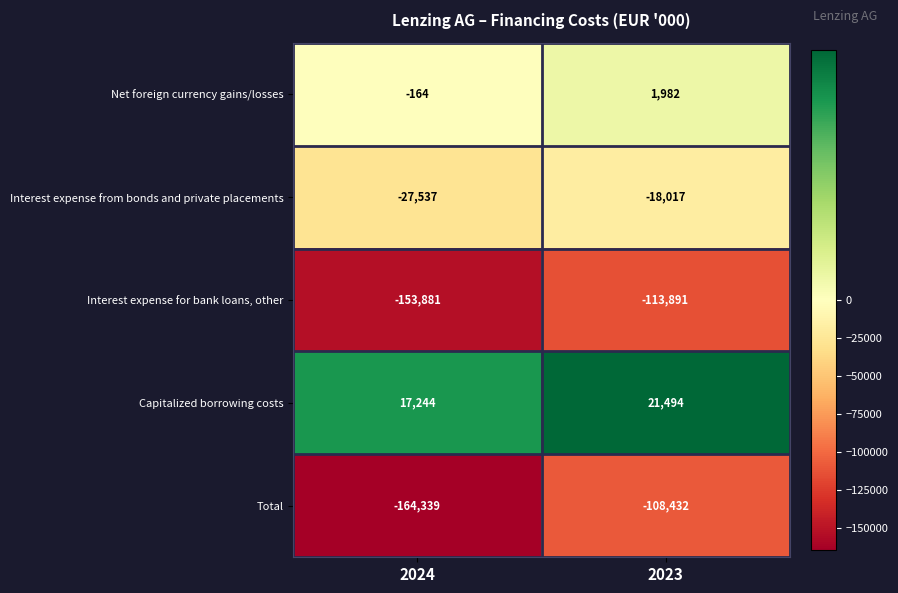

How many categories are shown in the chart?

2